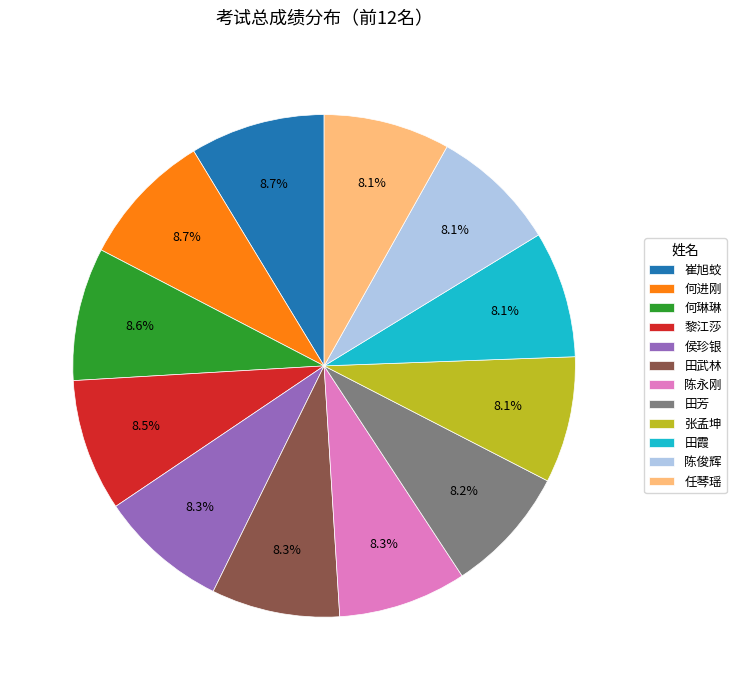

Do 田霞 and 张孟坤 together represent more than half of the pie?

No